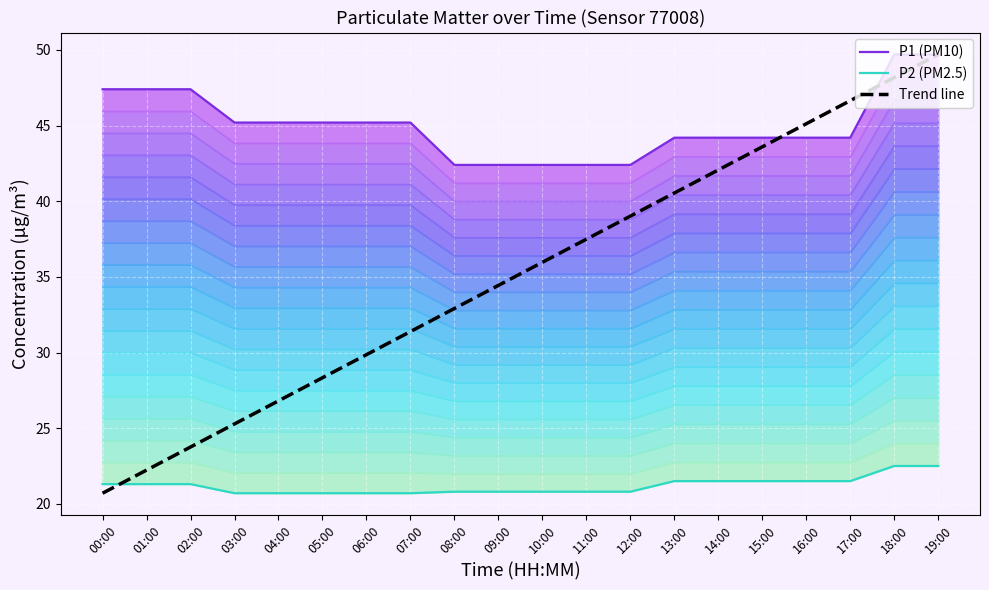

What is the difference between the highest and lowest values at 10:00?

21.6